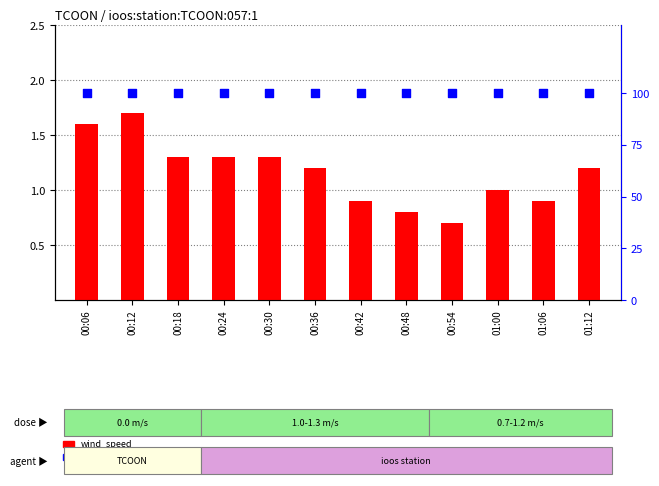

At how many categories does at least one series exceed 79?

12